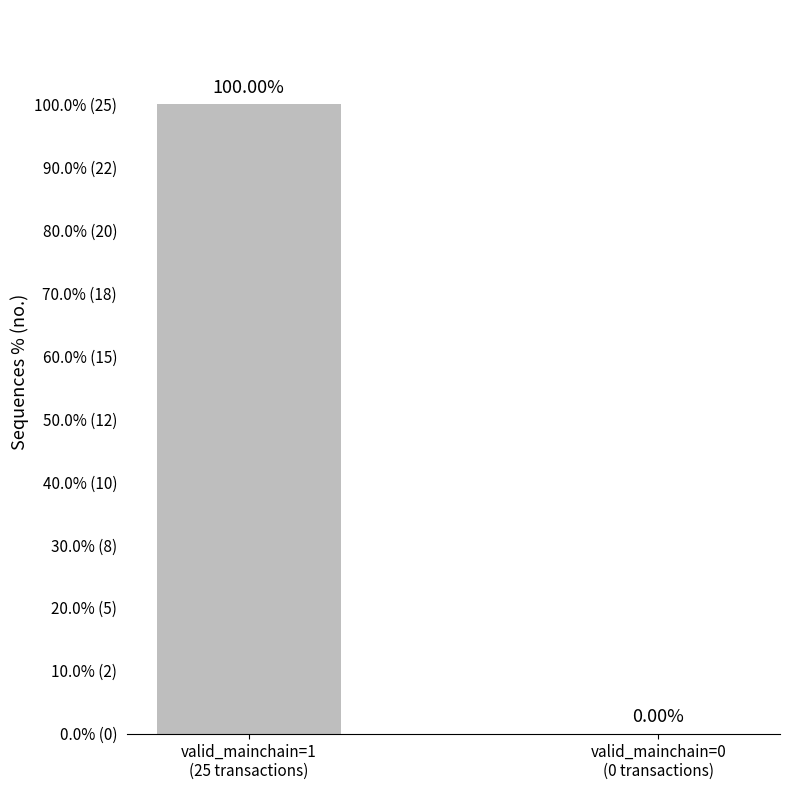

Does the chart contain stacked bars?

No